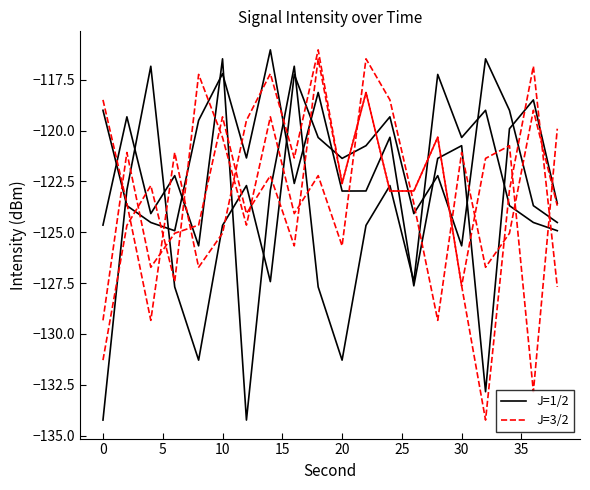

How many series are shown in this chart?

2